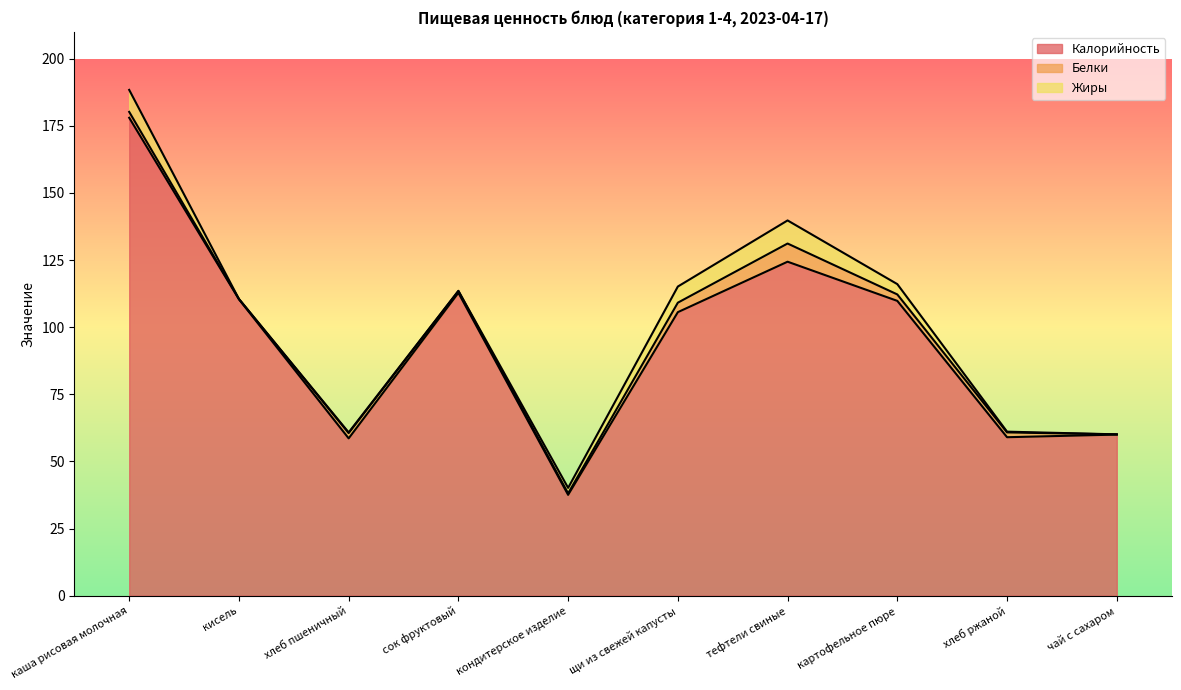

How many values in Жиры are above zero?

9